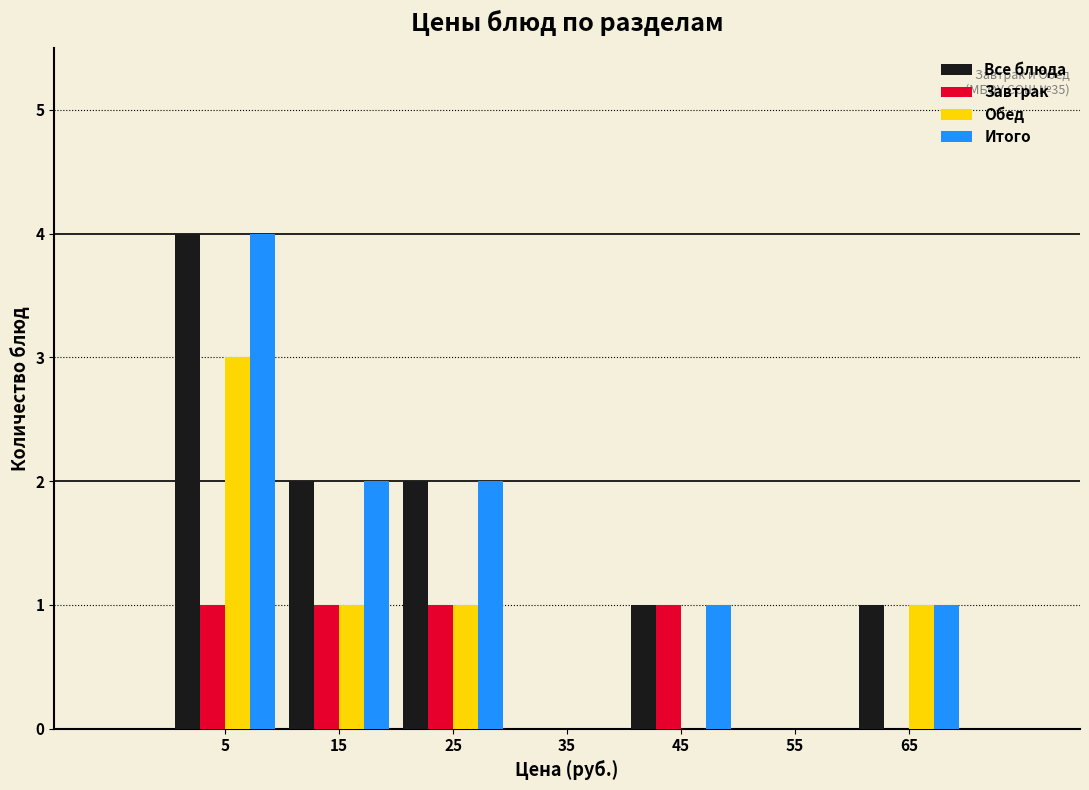

Reading left to right, what are all the values shown in this chart?

Все блюда: 5=4	15=2	25=2	35=0	45=1	55=0	65=1
Завтрак: 5=1	15=1	25=1	35=0	45=1	55=0	65=0
Обед: 5=3	15=1	25=1	35=0	45=0	55=0	65=1
Итого: 5=4	15=2	25=2	35=0	45=1	55=0	65=1